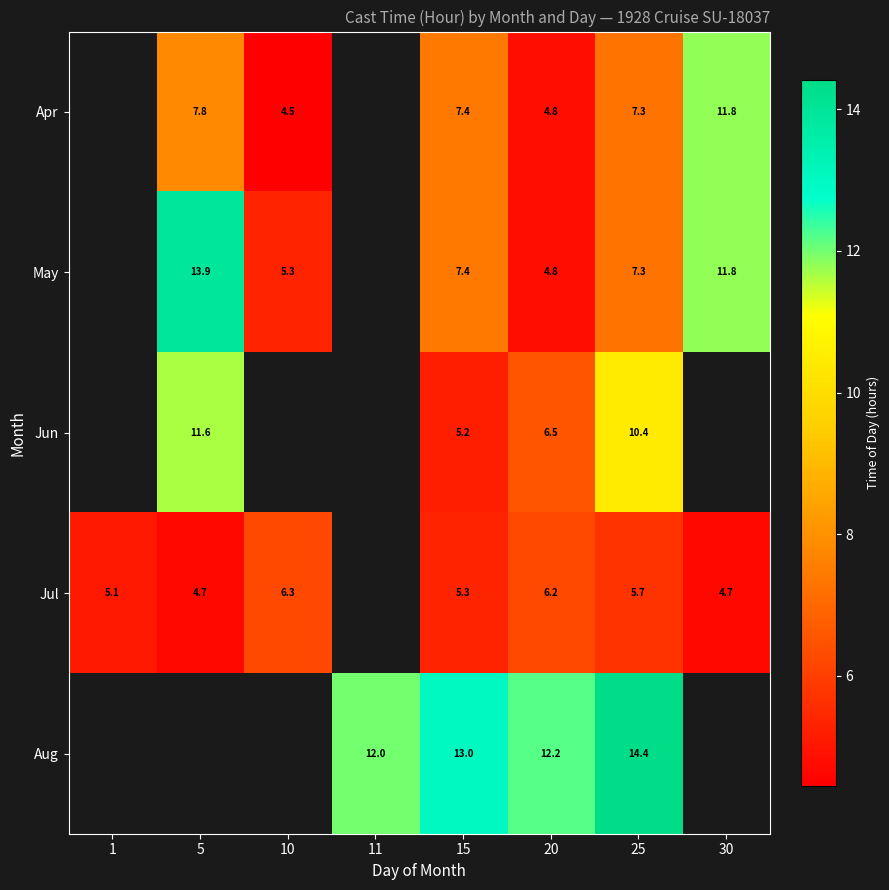

Is the value of Aug at 15 greater than the value of Jul at 10?

Yes